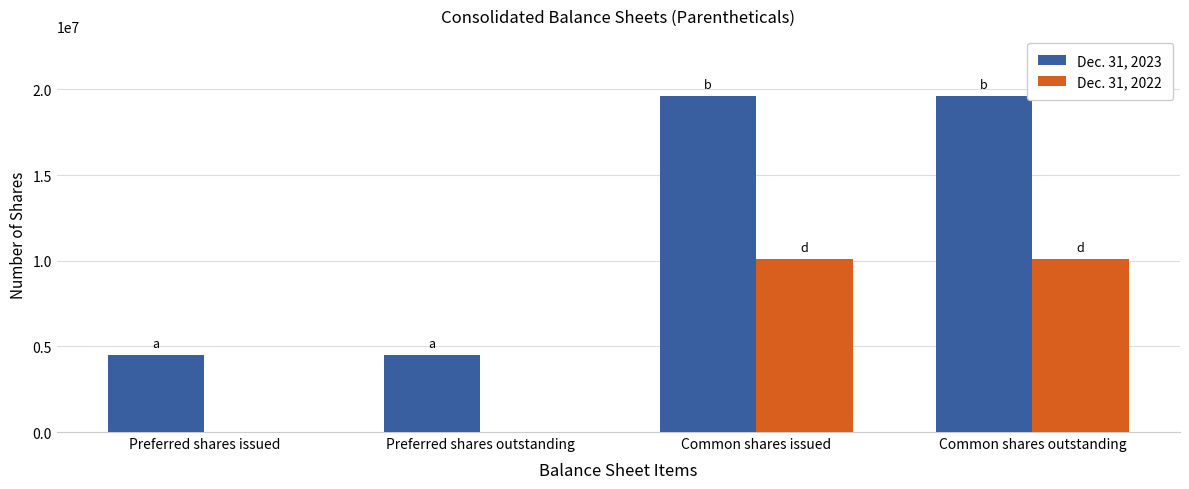

Count the number of data series in this chart.

2